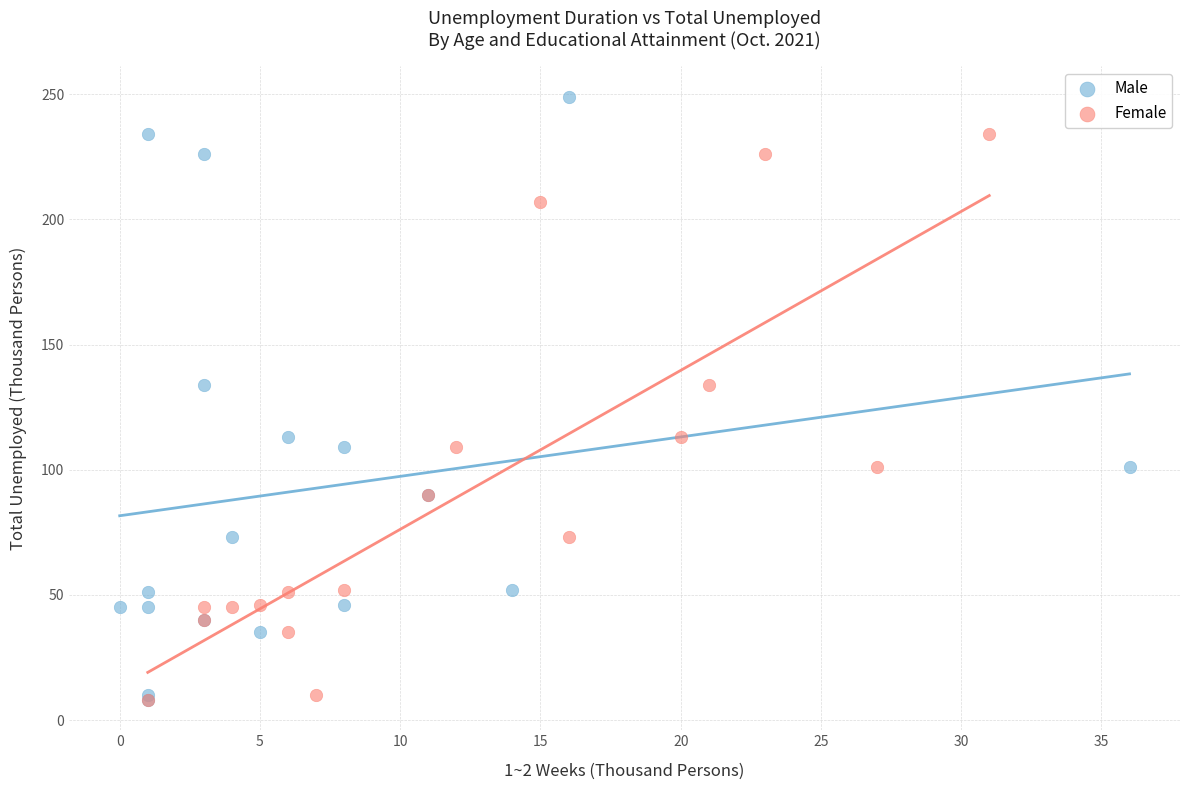

Which series reaches the maximum Y coordinate?

Male